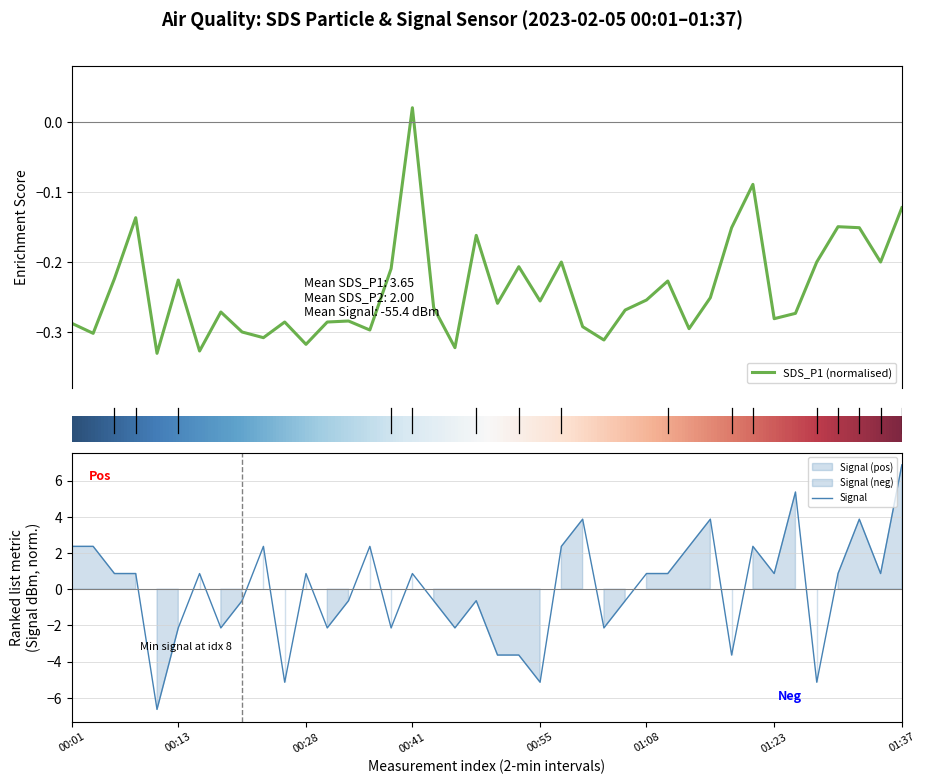

Count the number of categories in the chart.

40